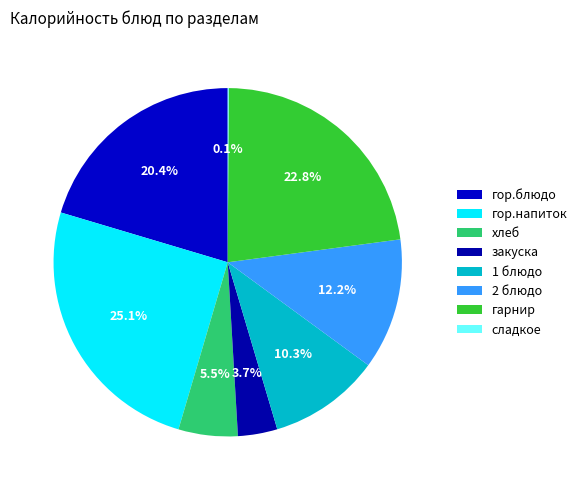

To the nearest percent, what is the difference between the largest and smallest slice percentages?

25%